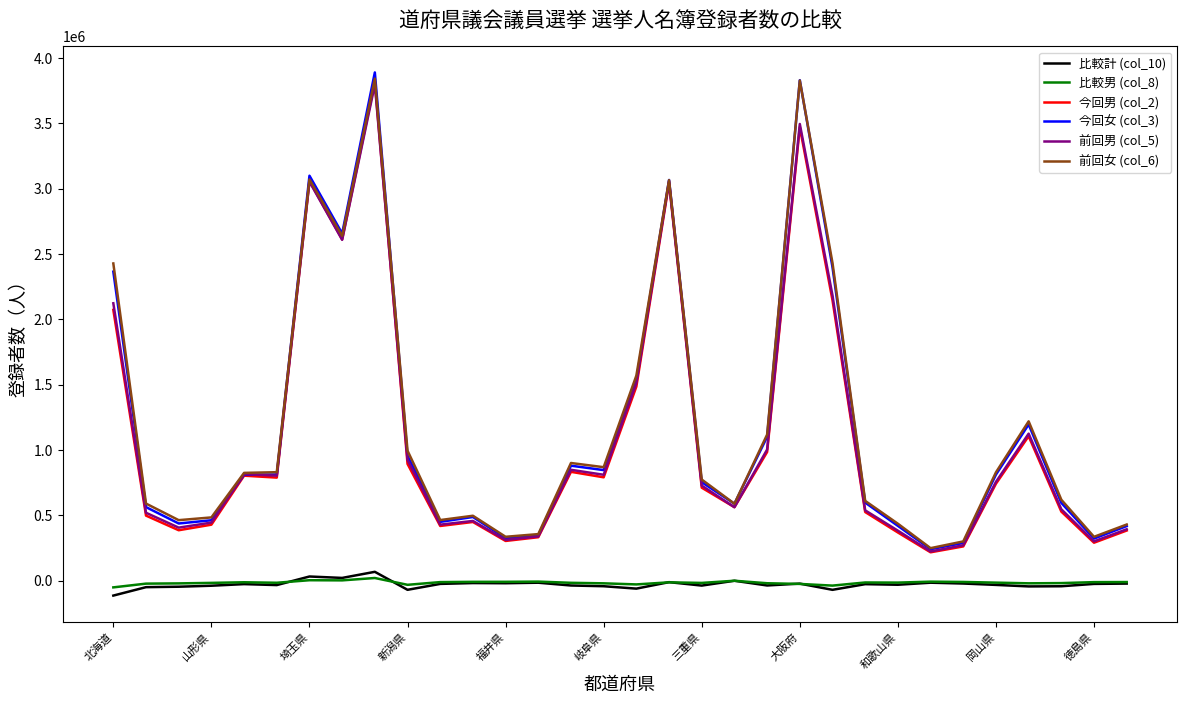

Which series has the largest range (max minus min)?

今回女 (col_3)